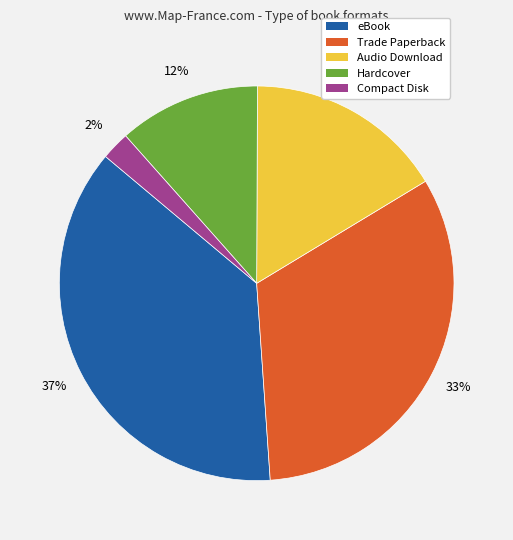

What is the ratio of the value at Compact Disk to the value at Trade Paperback?

0.1